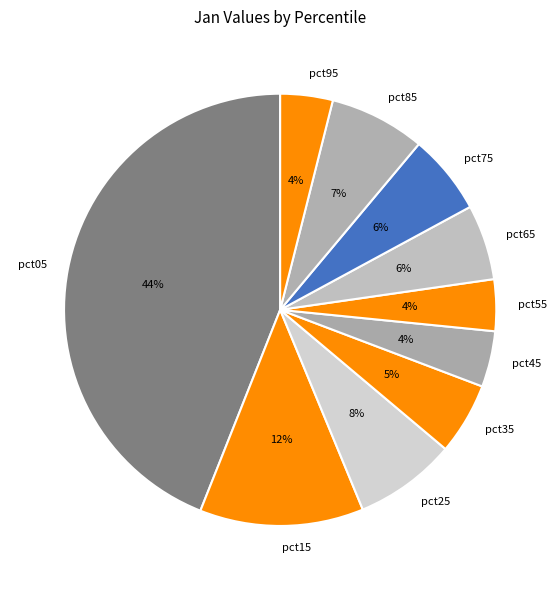

Count the number of slices in the pie.

10